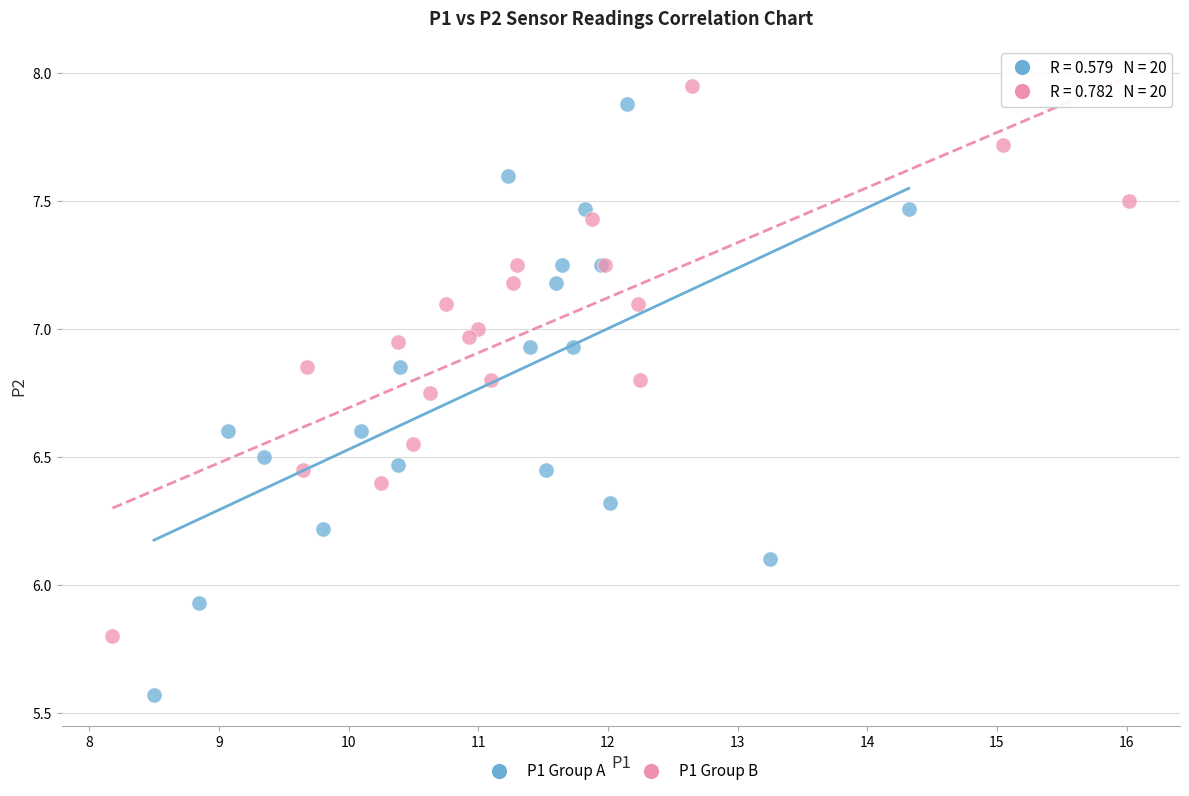

Which series has the widest spread of Y values?

P1 Group A